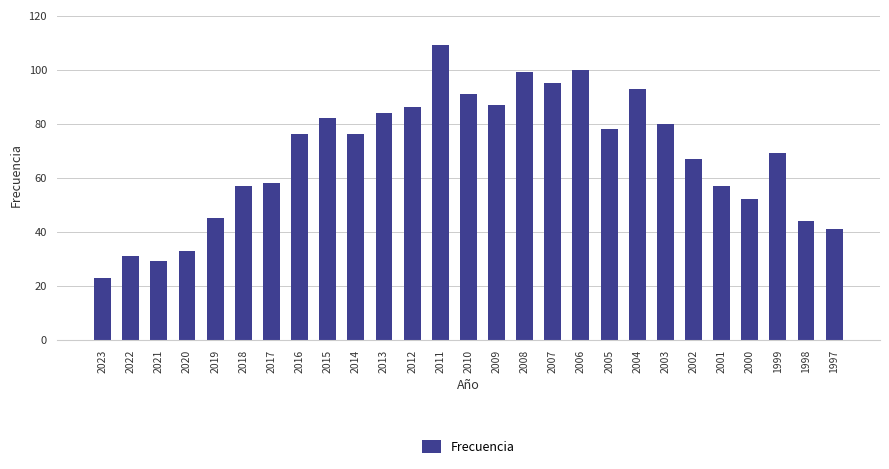

Are the bars horizontal?

No